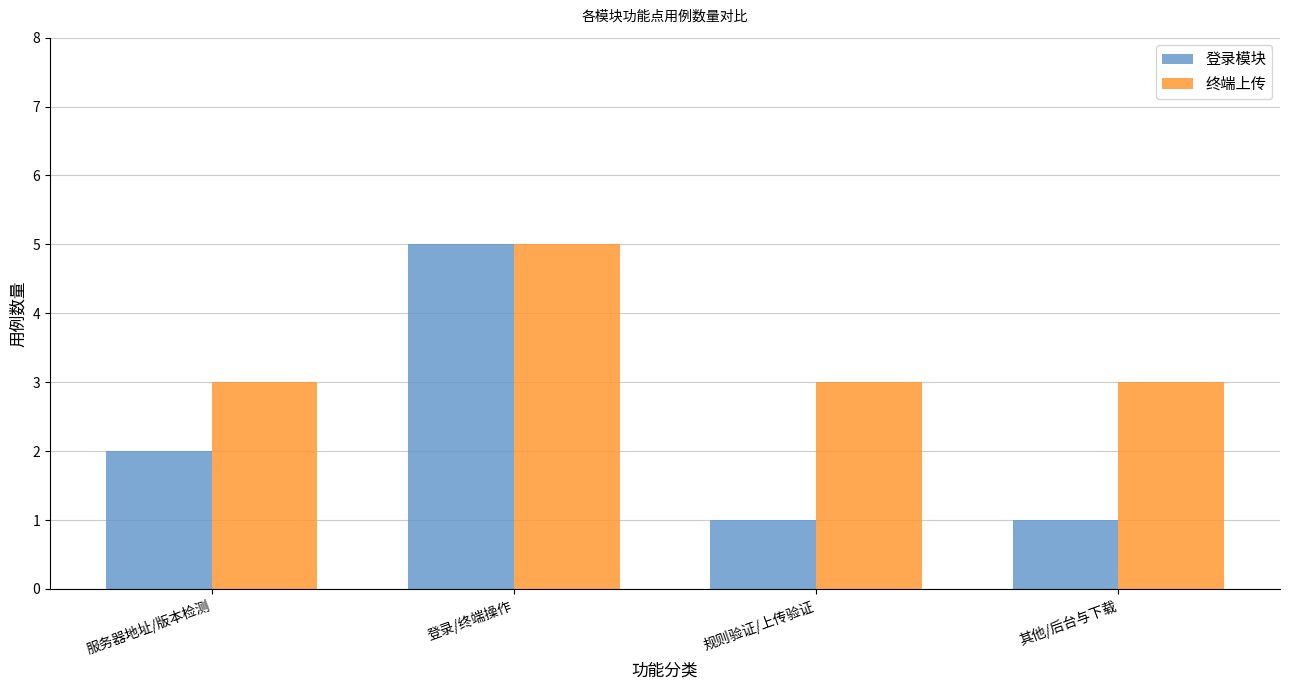

What position from the left is 登录/终端操作?

2